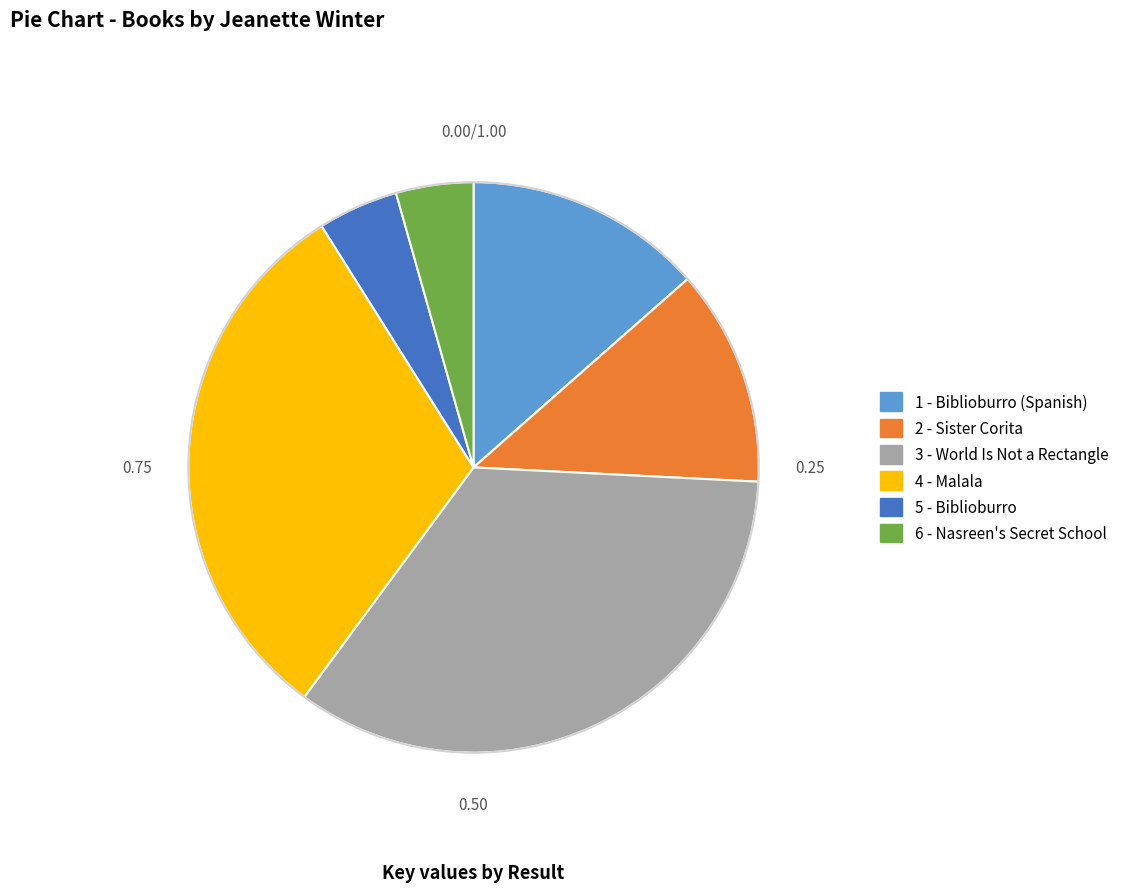

Is it true that 4 - Malala is 31% of the pie?

True